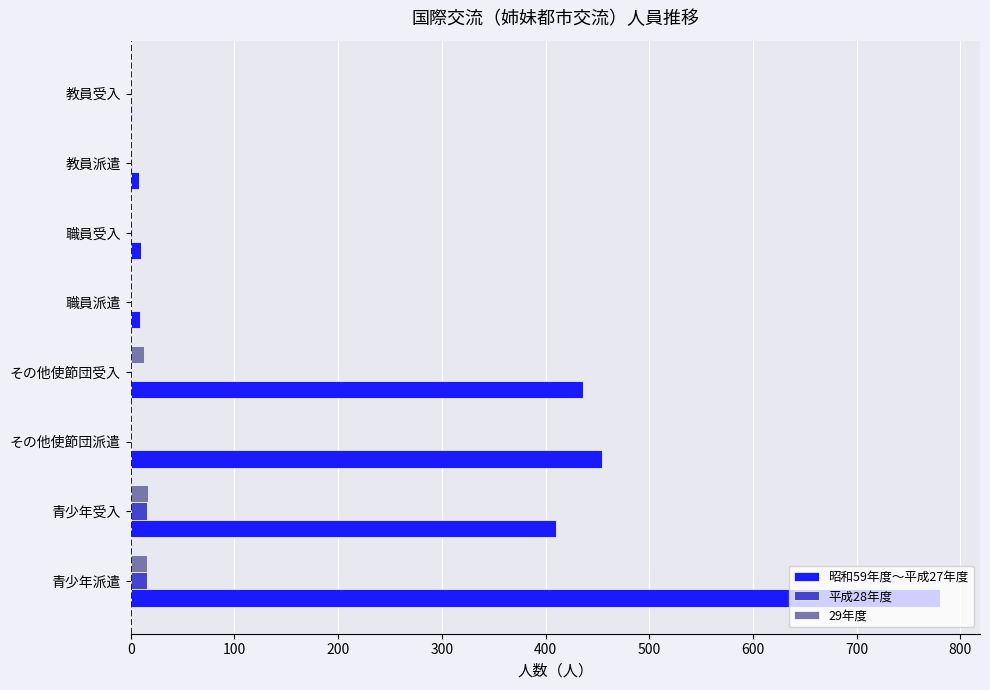

What is the maximum value shown in the chart?

780